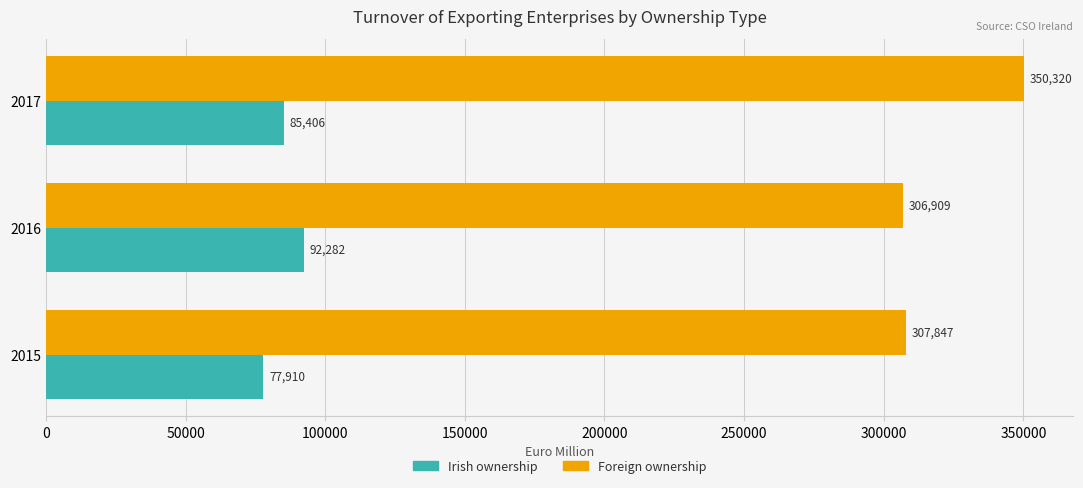

Is it true that Irish ownership equals 29017 at 2015?

False